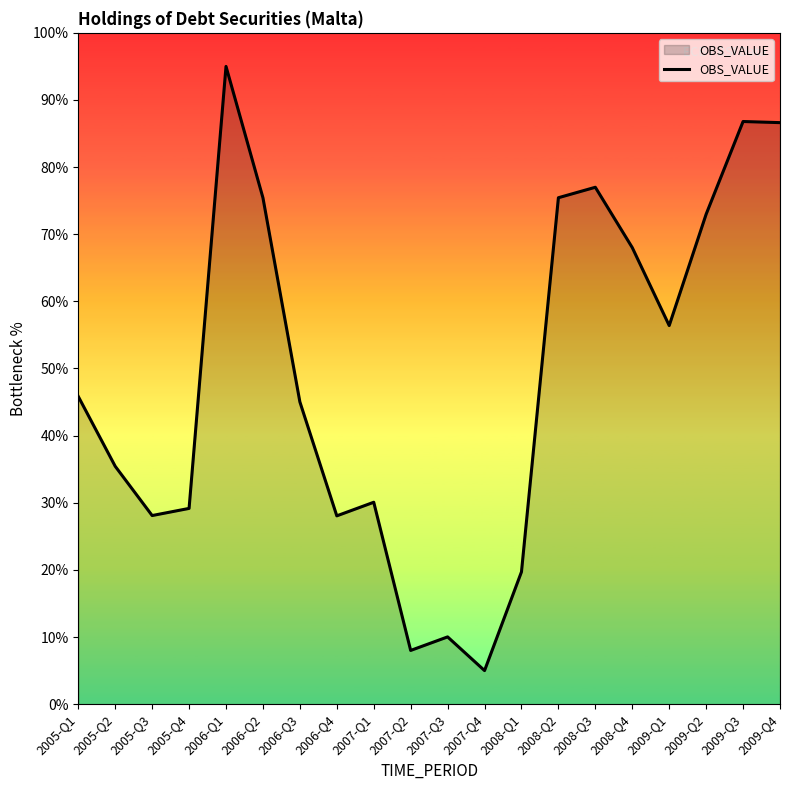

How many lines are shown in the chart?

1